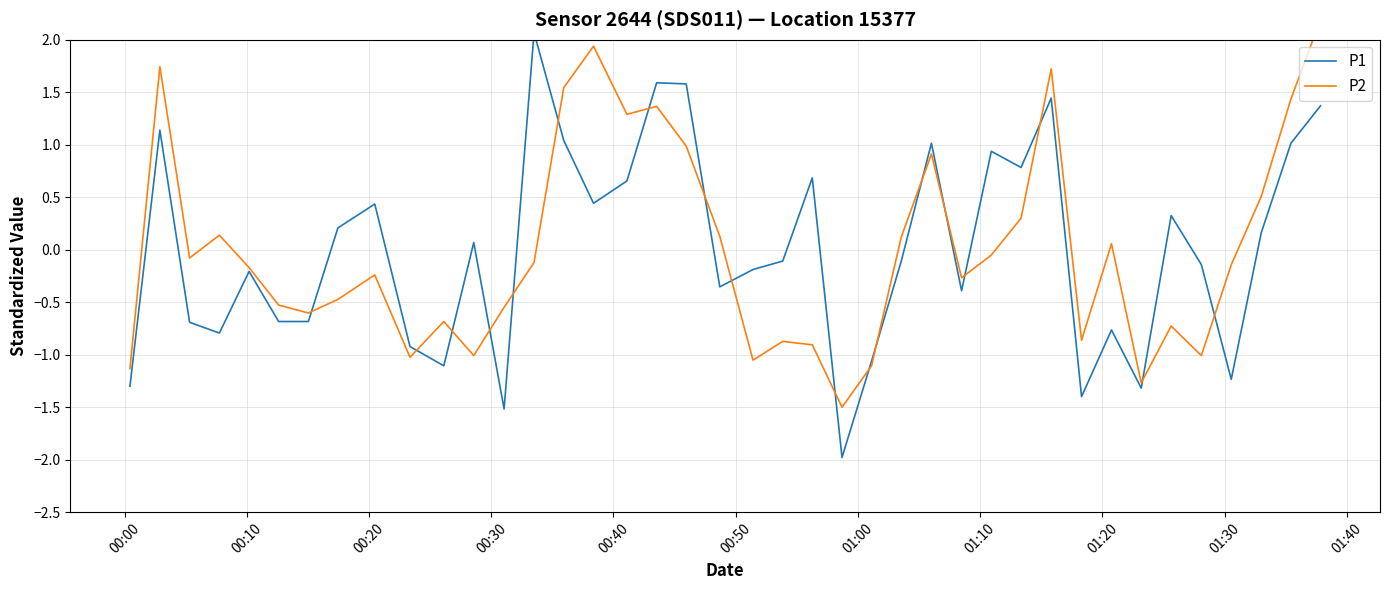

How many data points does each series have?

40